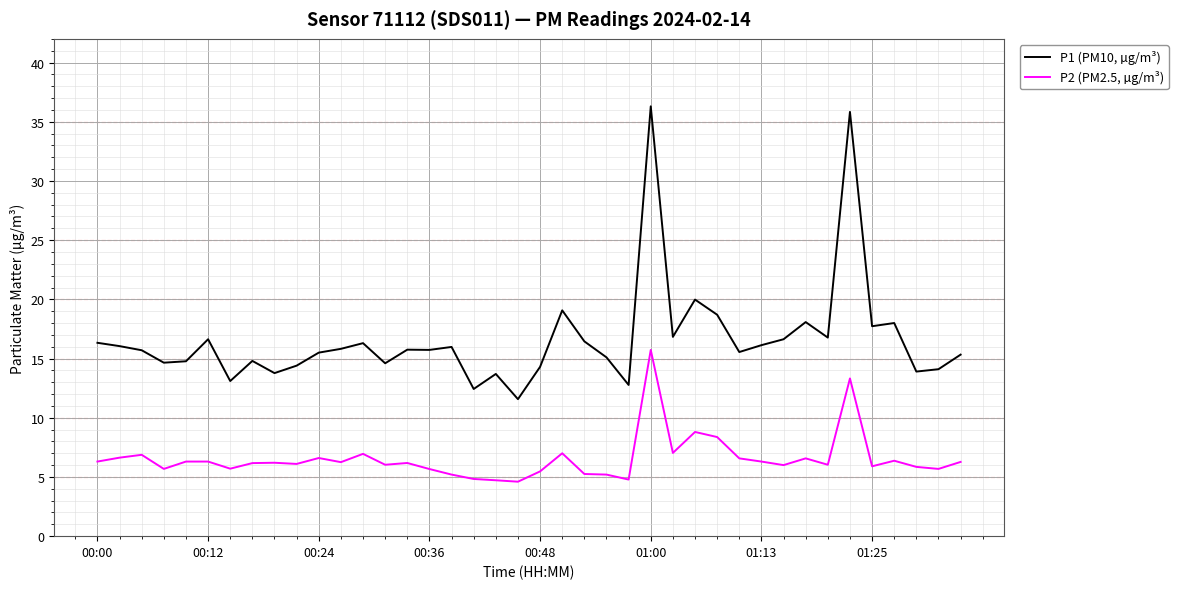

What is the lowest value of the P1 (PM10, µg/m³) series?

11.6